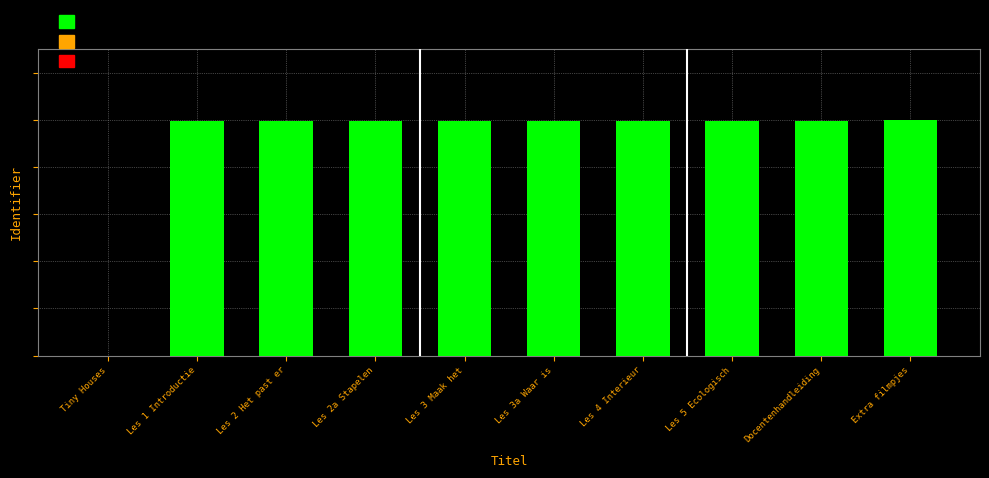

True or false: the data shows 1.0 at Les 4 Interieur.

True